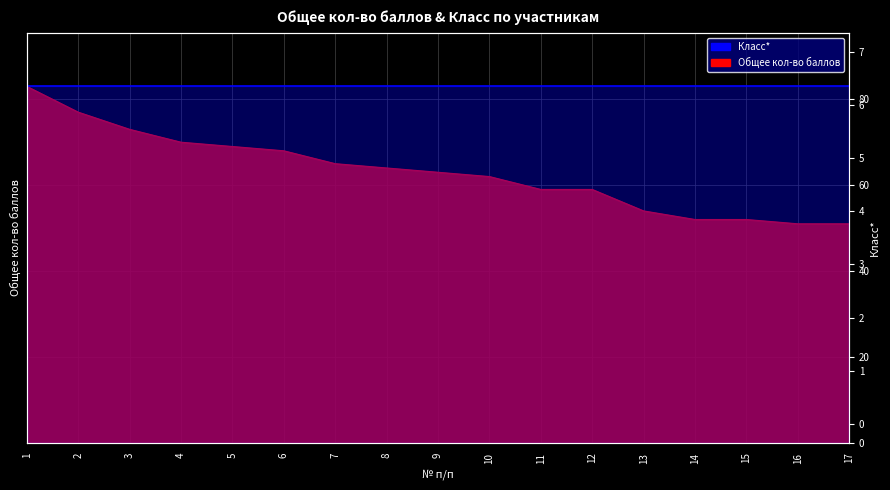

True or false: the data shows 14 at 14.

False